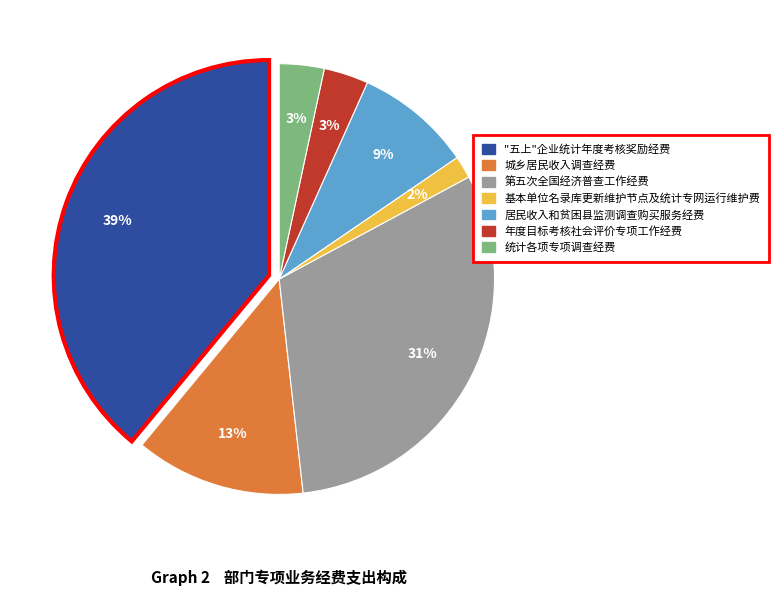

To the nearest percent, what is the difference between the largest and smallest slice percentages?

37%